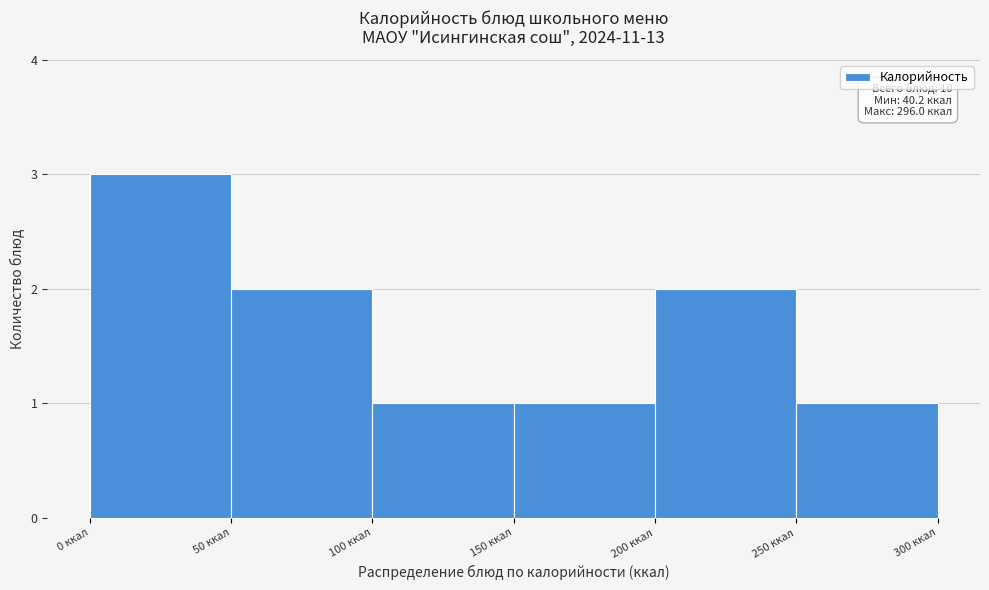

Over which range of the x-axis is the bar tallest?

0 to 50